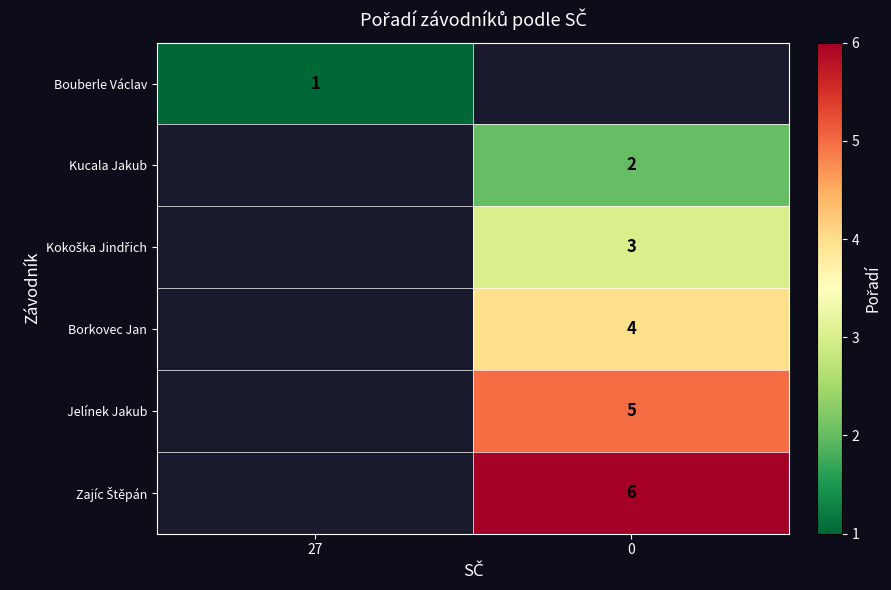

How many series are shown in this chart?

6